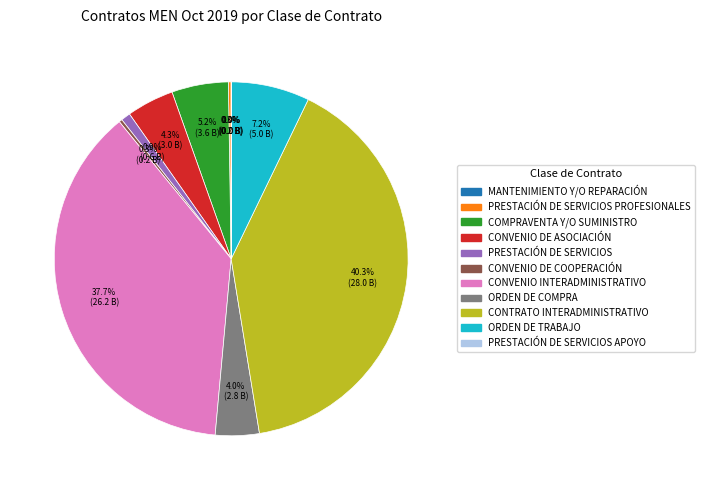

Is there any slice that represents more than half of the pie?

No